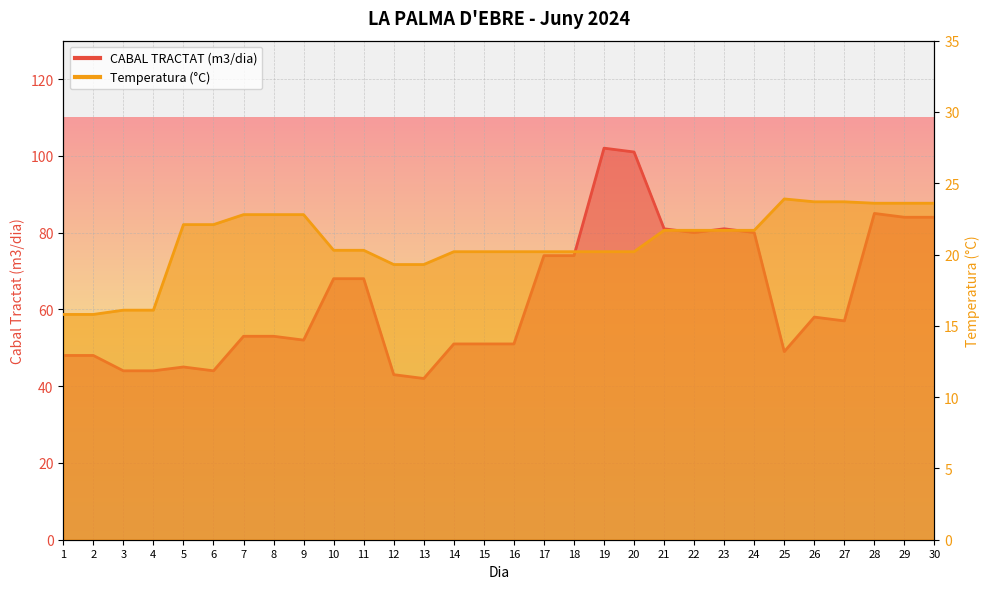

Which series has the largest range (max minus min)?

CABAL TRACTAT (m3/dia)